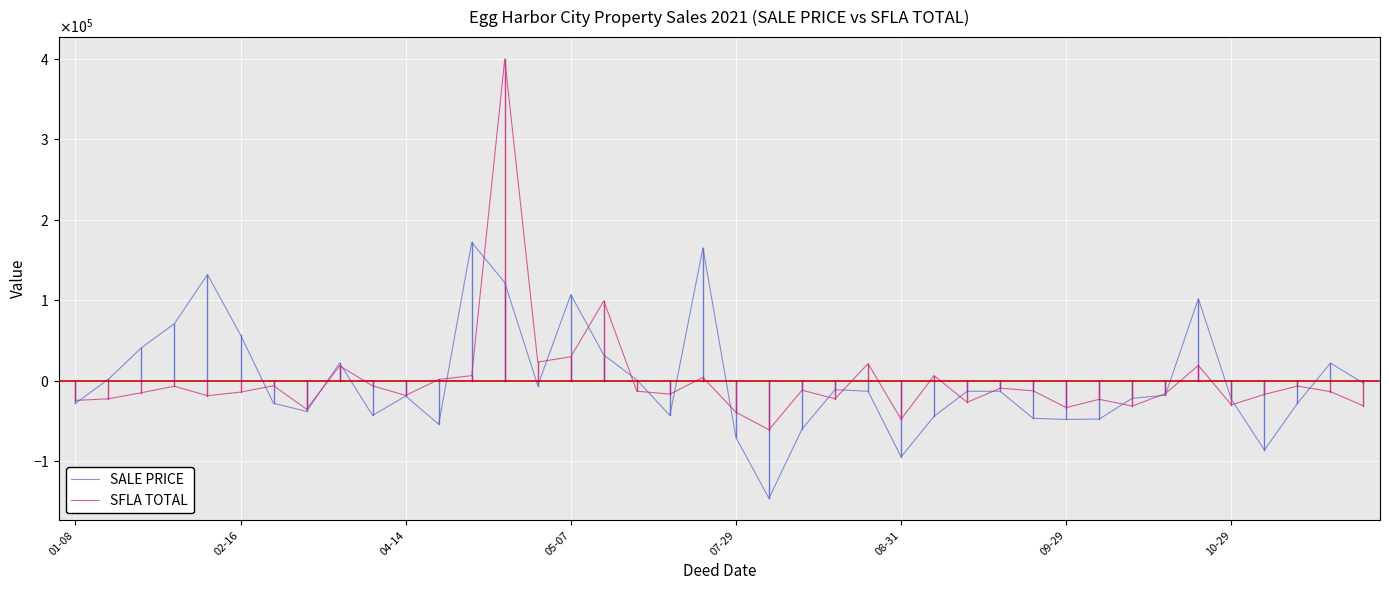

What is the label of the 9th point from the right?

31